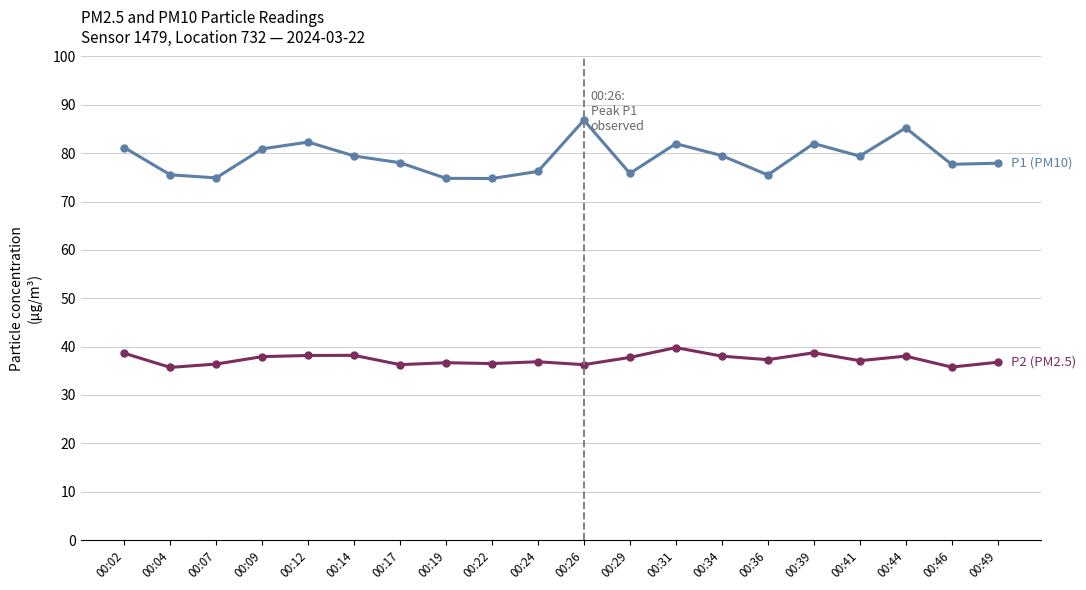

What is the smallest value displayed?

35.7